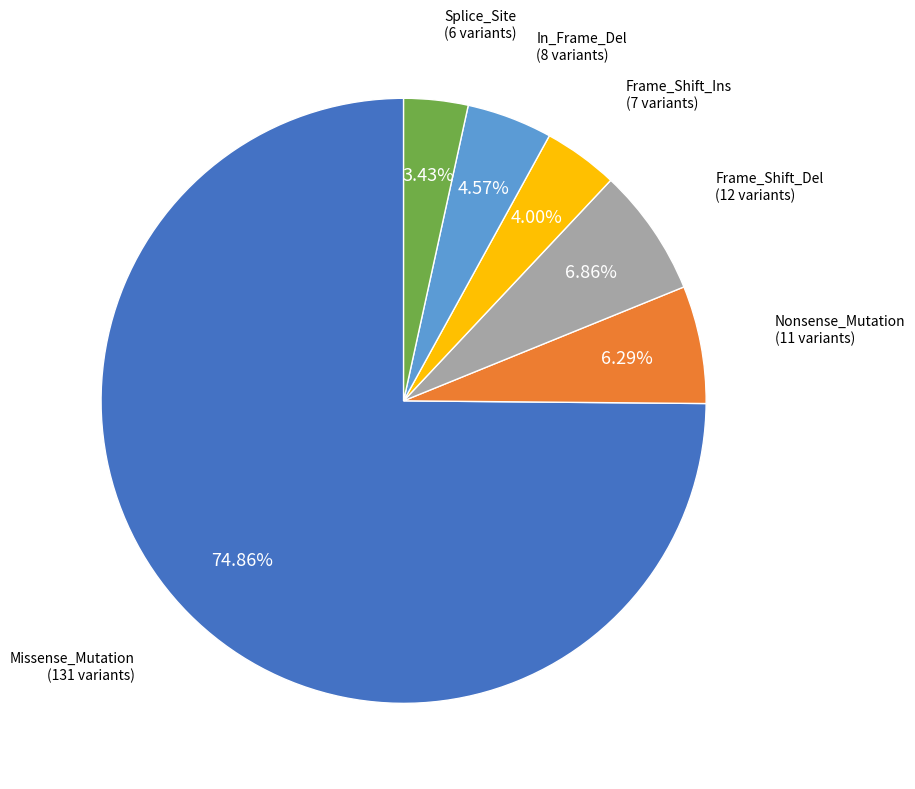

Does any single category account for the majority?

Yes